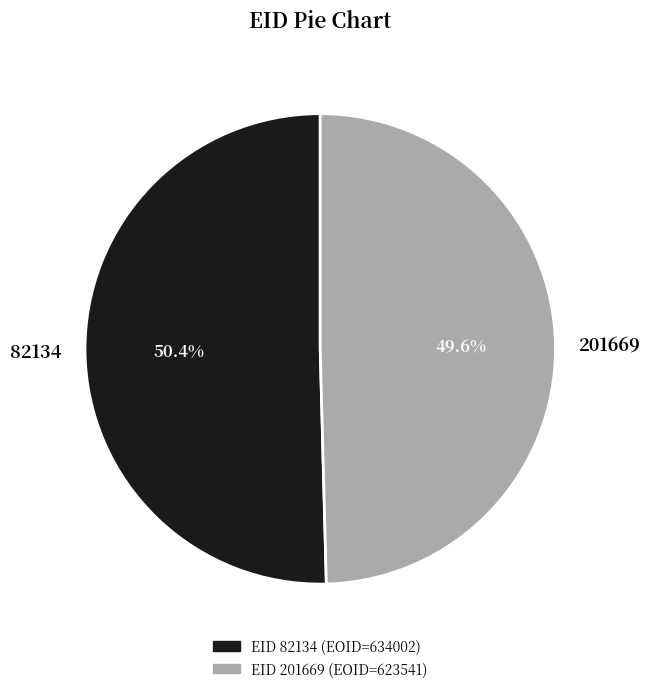

Rank the categories by value from lowest to highest.

201669, 82134